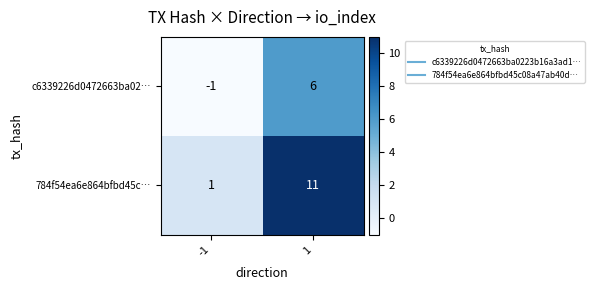

List the series in order of their overall mean, highest first.

784f54ea6e864bfbd45c…, c6339226d0472663ba02…